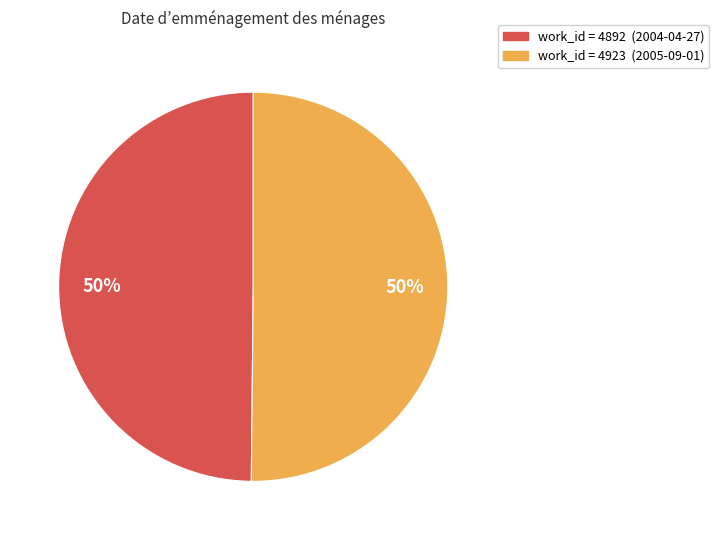

To the nearest percent, what is the average slice percentage?

50%